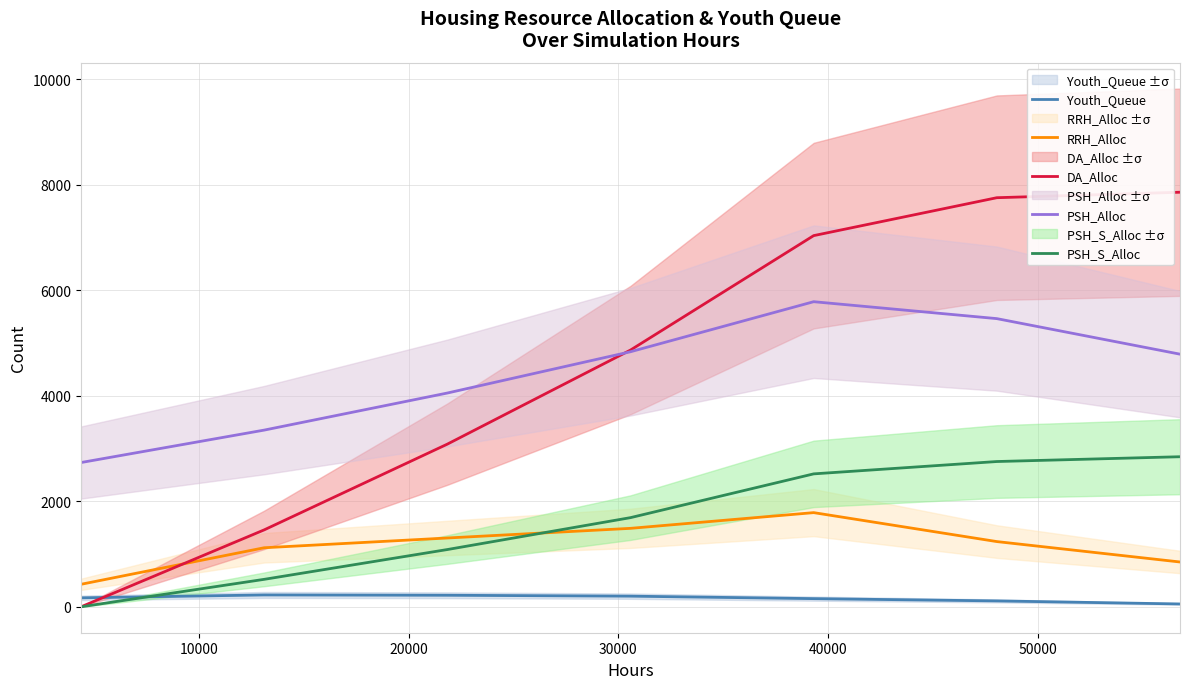

What is the value of the Youth_Queue point at the 2nd from the left?

225